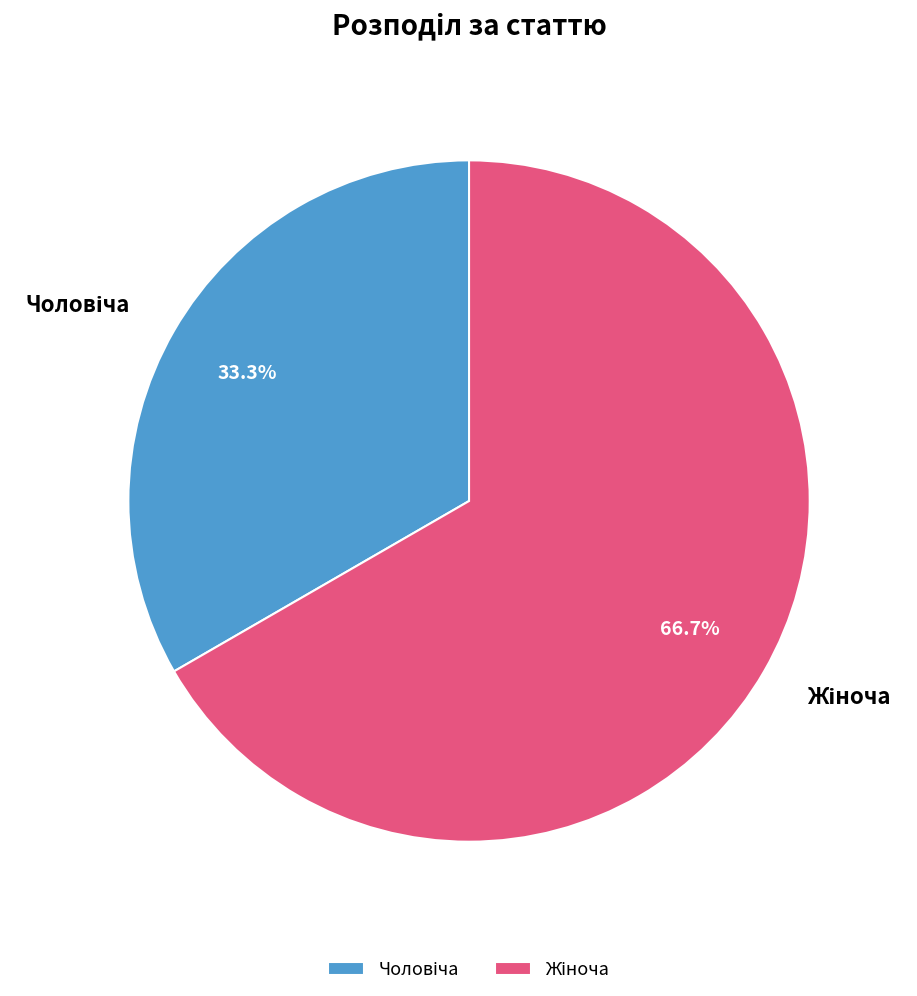

Is there any slice that represents more than half of the pie?

Yes